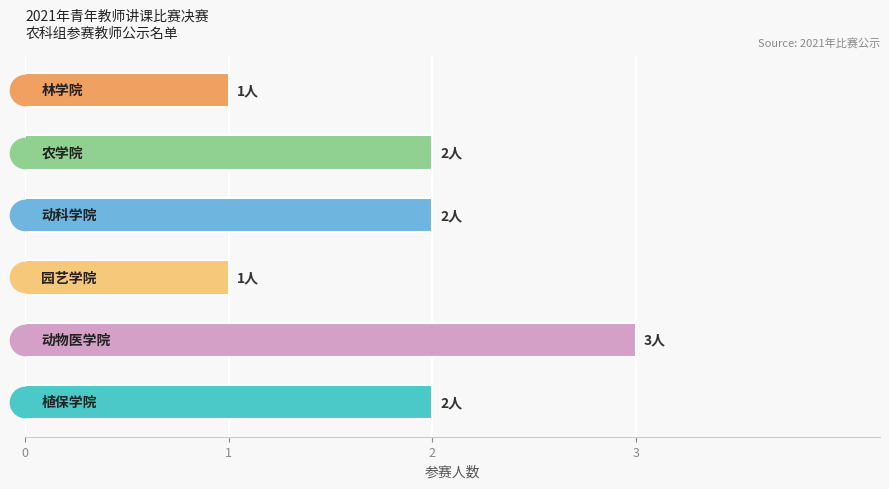

How many bars are there in total?

6